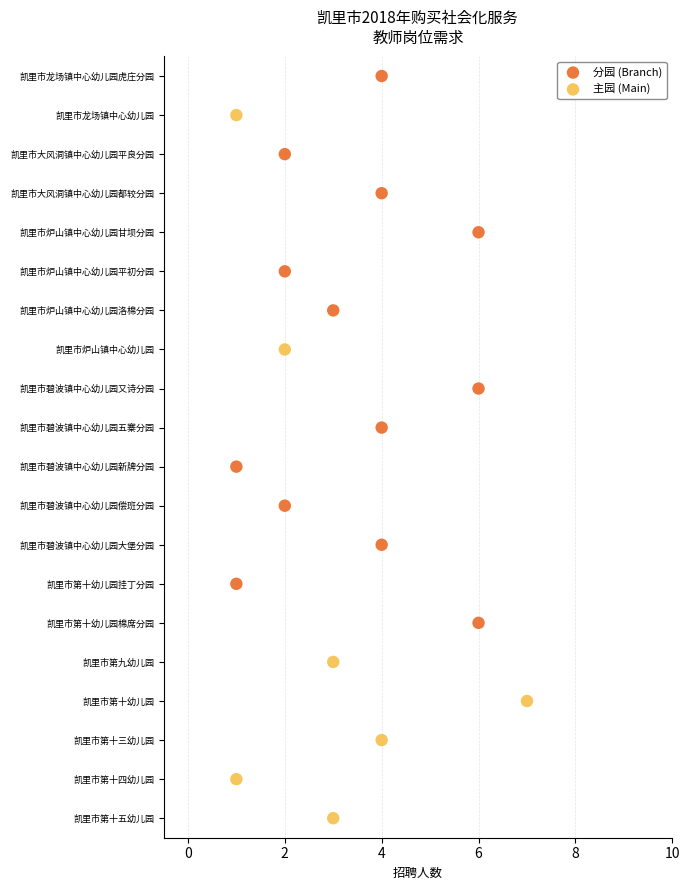

What are all the series names shown in the legend?

分园 (Branch), 主园 (Main)